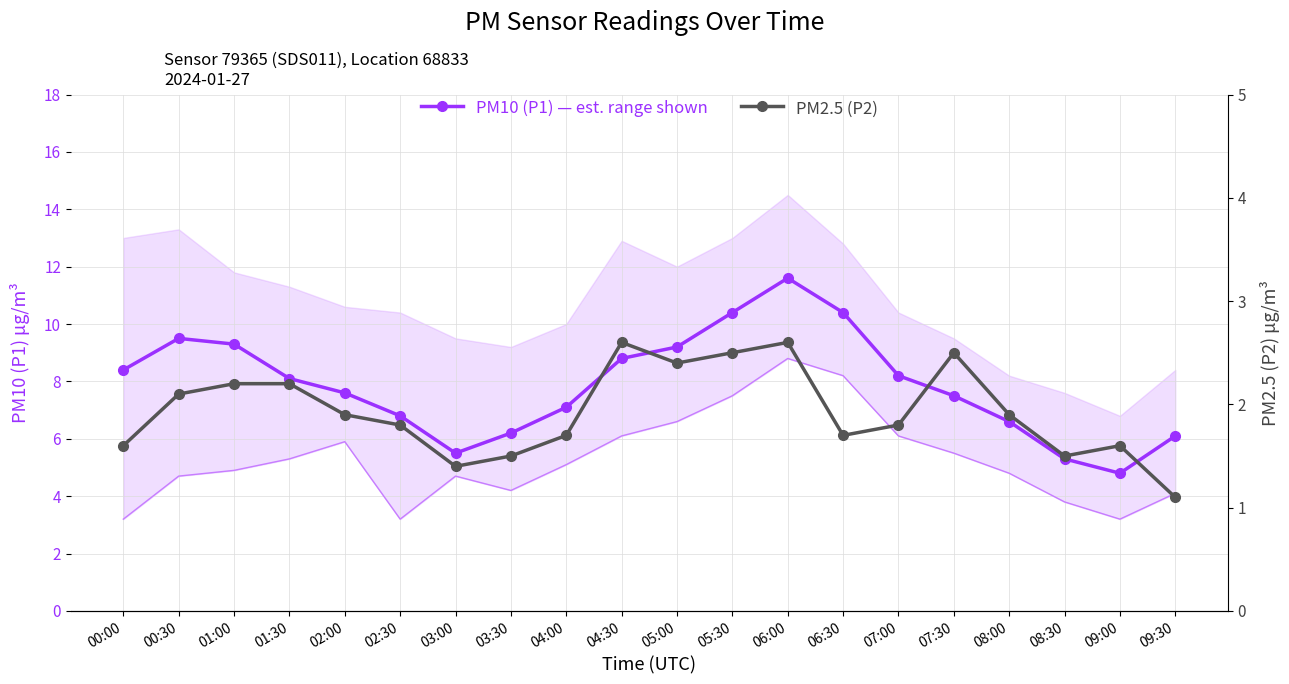

Does the chart have visible grid lines?

Yes